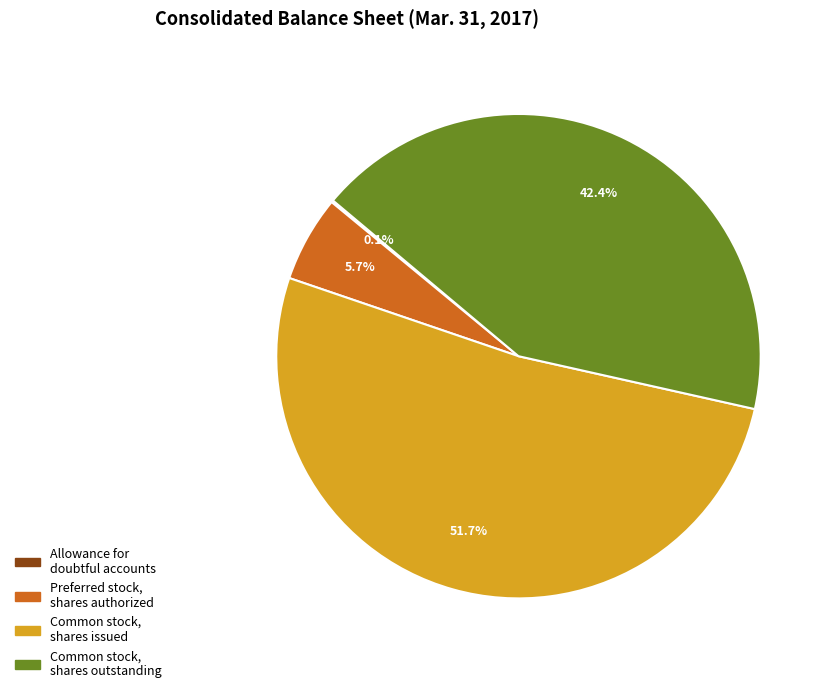

Is it true that Common stock, shares outstanding is 52% of the pie?

False